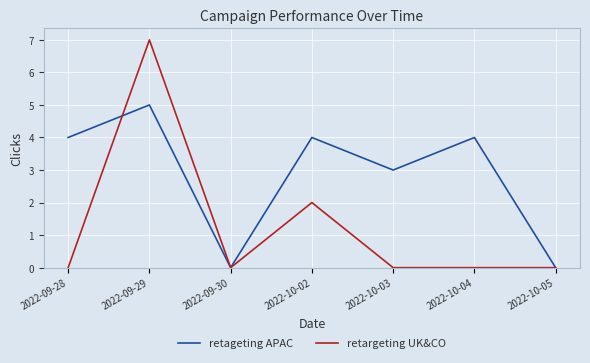

What is the maximum value shown in the chart?

7